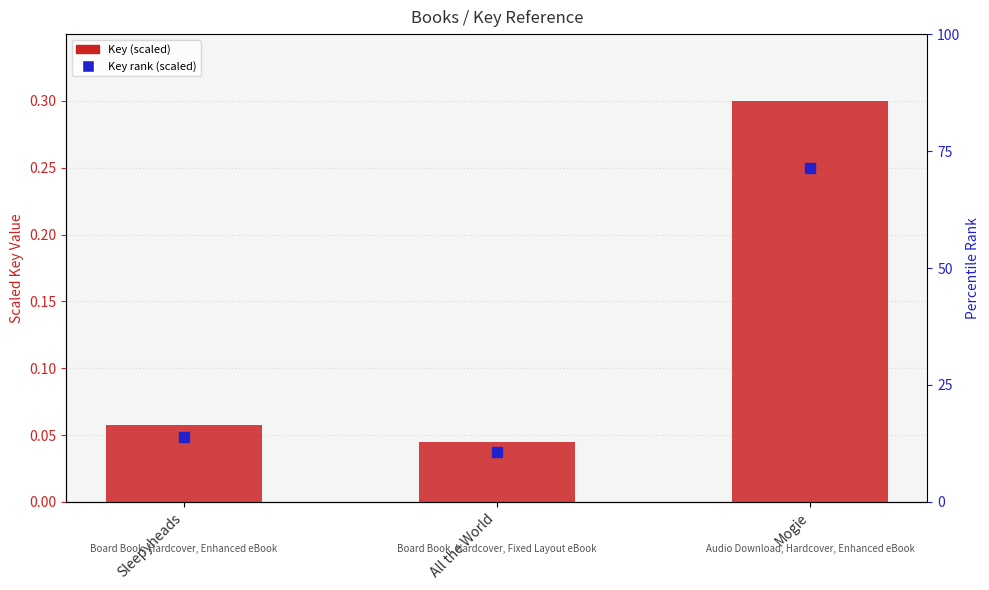

What is the total value across all series at All the World?

0.1